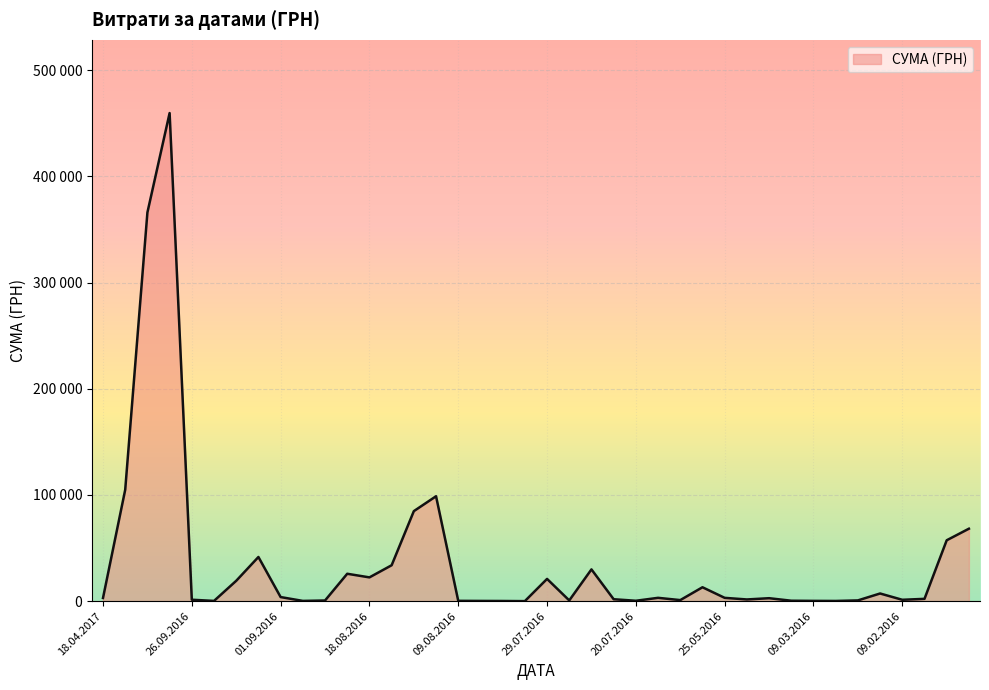

Does the chart have visible grid lines?

Yes